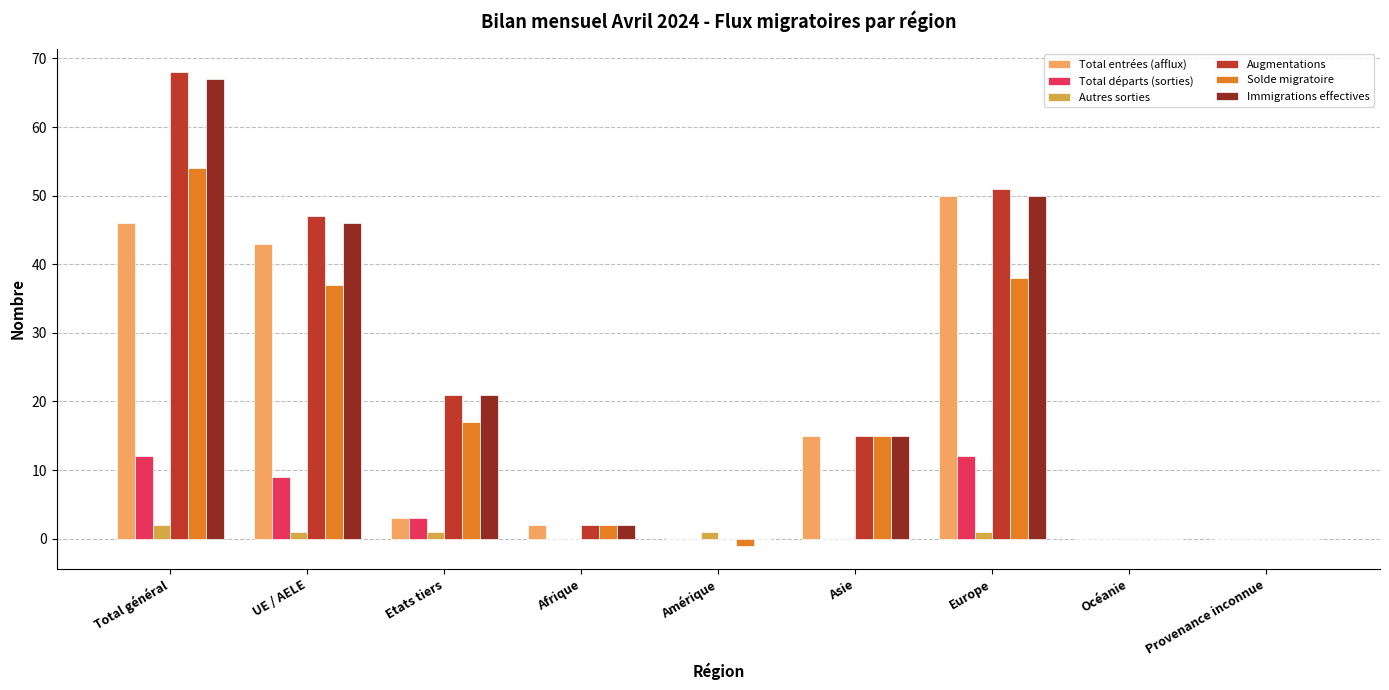

Where is Immigrations effectives nearest to the value 33?

Etats tiers